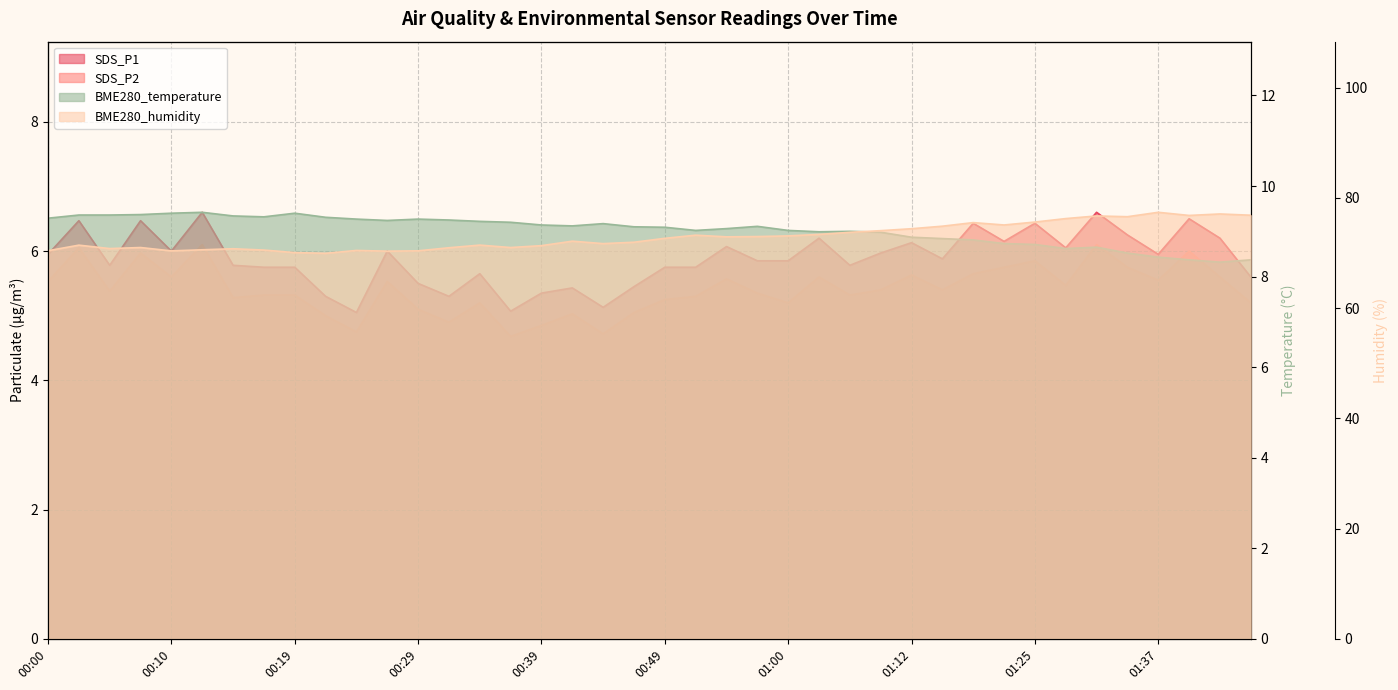

How many lines are shown in the chart?

4